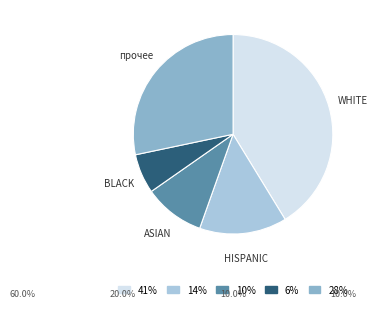

Is 41% the majority of the pie?

No